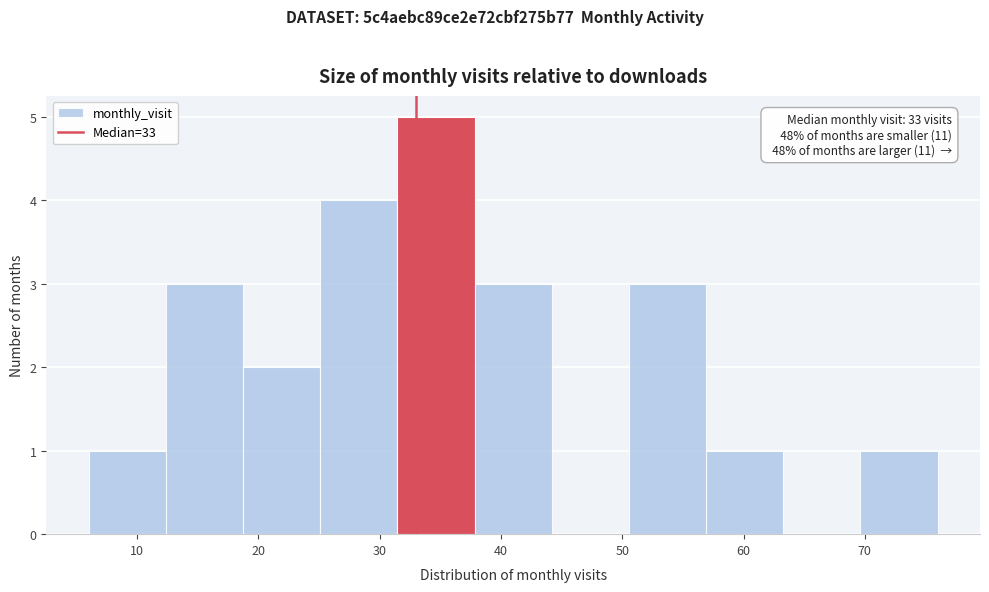

Which range on the x-axis has the tallest bar?

31 to 38